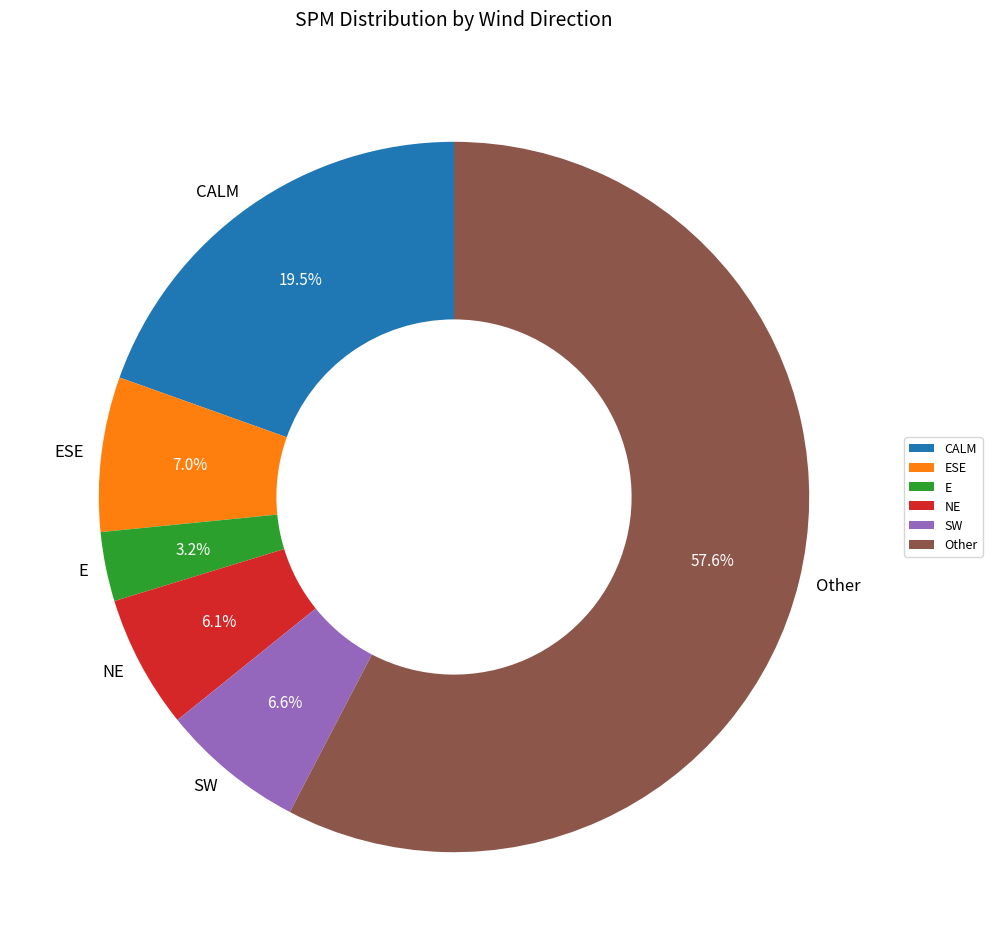

Which category has the biggest portion of the pie?

Other